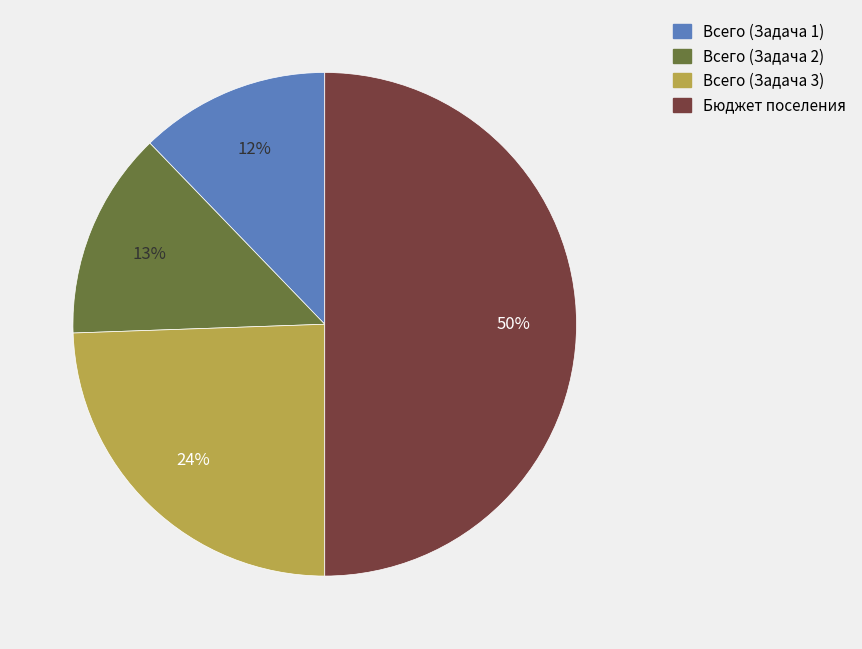

To the nearest percent, what is the difference between the largest and smallest slice percentages?

38%